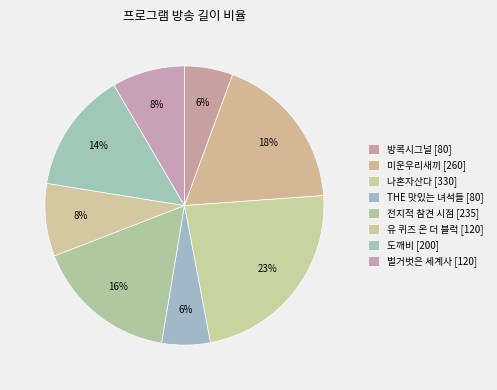

Count the number of slices in the pie.

8